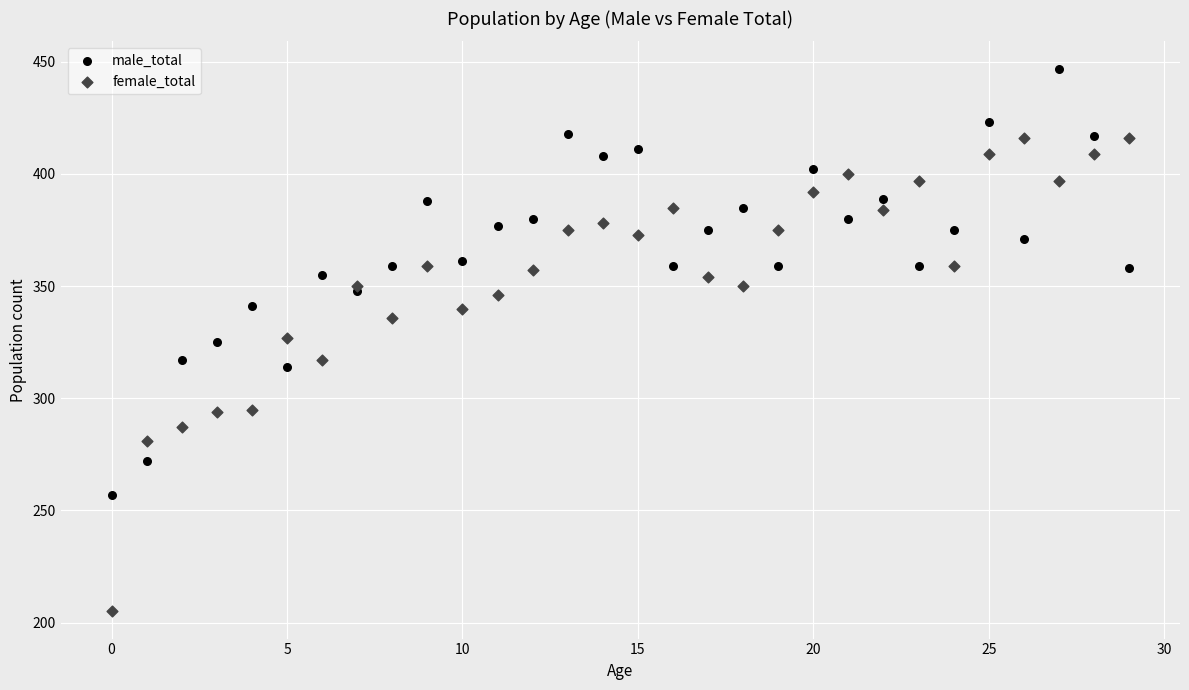

Which series reaches the maximum Y coordinate?

male_total